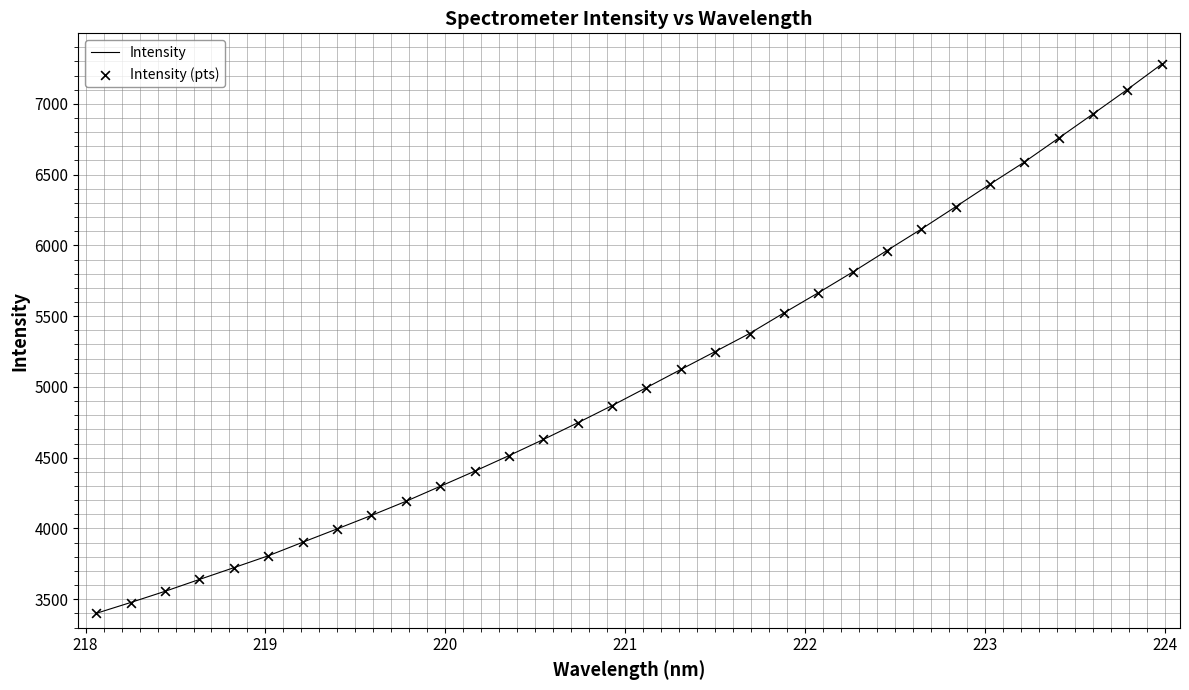

What is the smallest value displayed?

3400.4